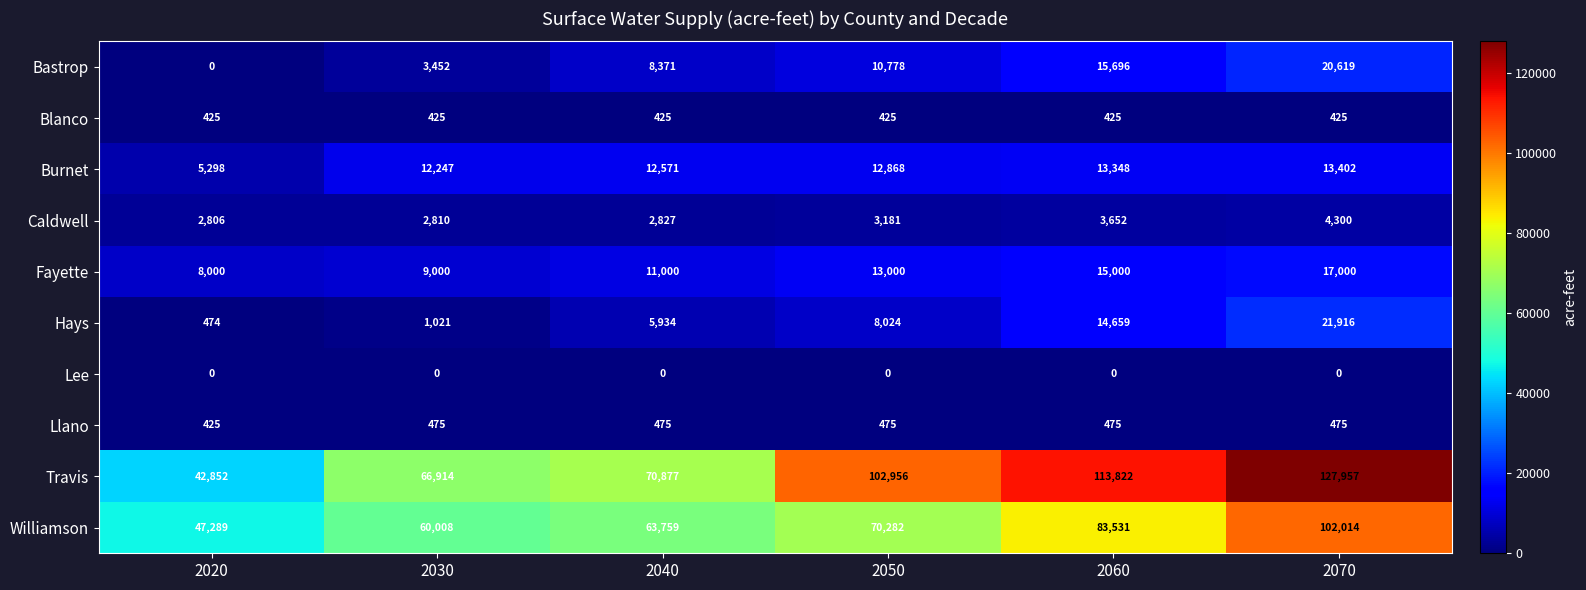

True or false: Lee has a value of 0 at 2030.

True